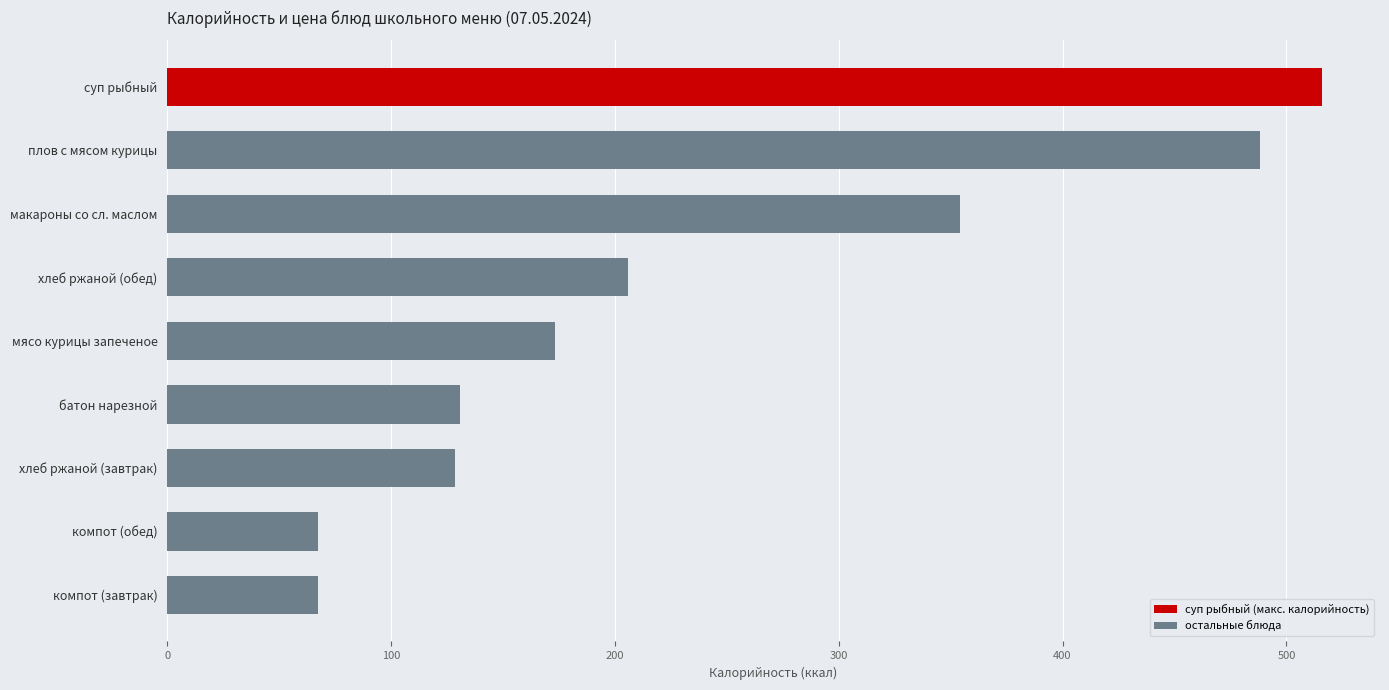

What is the greatest value displayed?

516.0